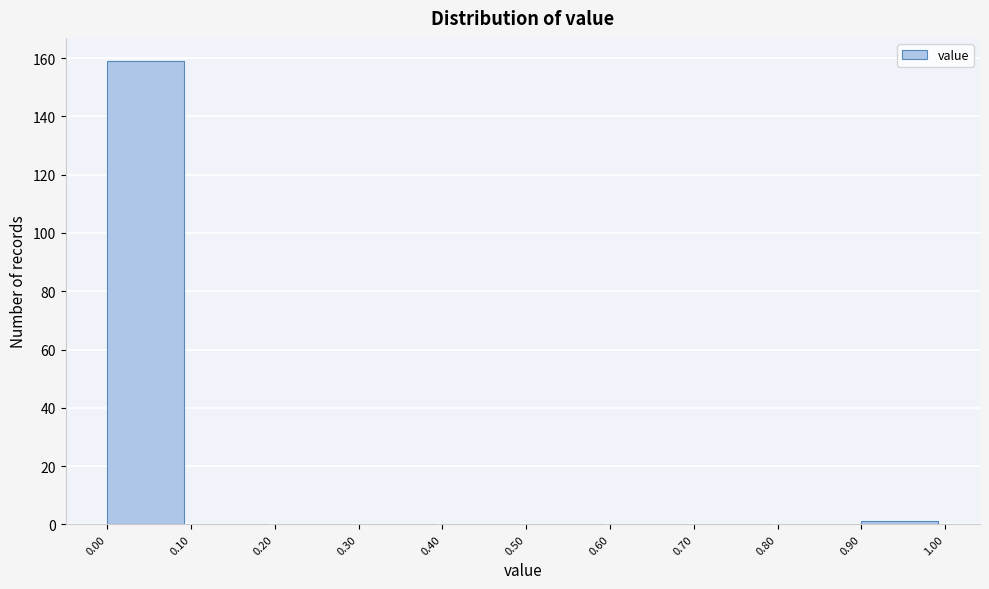

Reading left to right, transcribe this chart: for each bar, give the range it covers on the x-axis and its height. The values are not printed on the chart, so give them approximately, as read against the axis.

0.00 to 0.10: 160
0.10 to 0.20: 0
0.20 to 0.30: 0
0.30 to 0.40: 0
0.40 to 0.50: 0
0.50 to 0.60: 0
0.60 to 0.70: 0
0.70 to 0.80: 0
0.80 to 0.90: 0
0.90 to 1.00: under 2